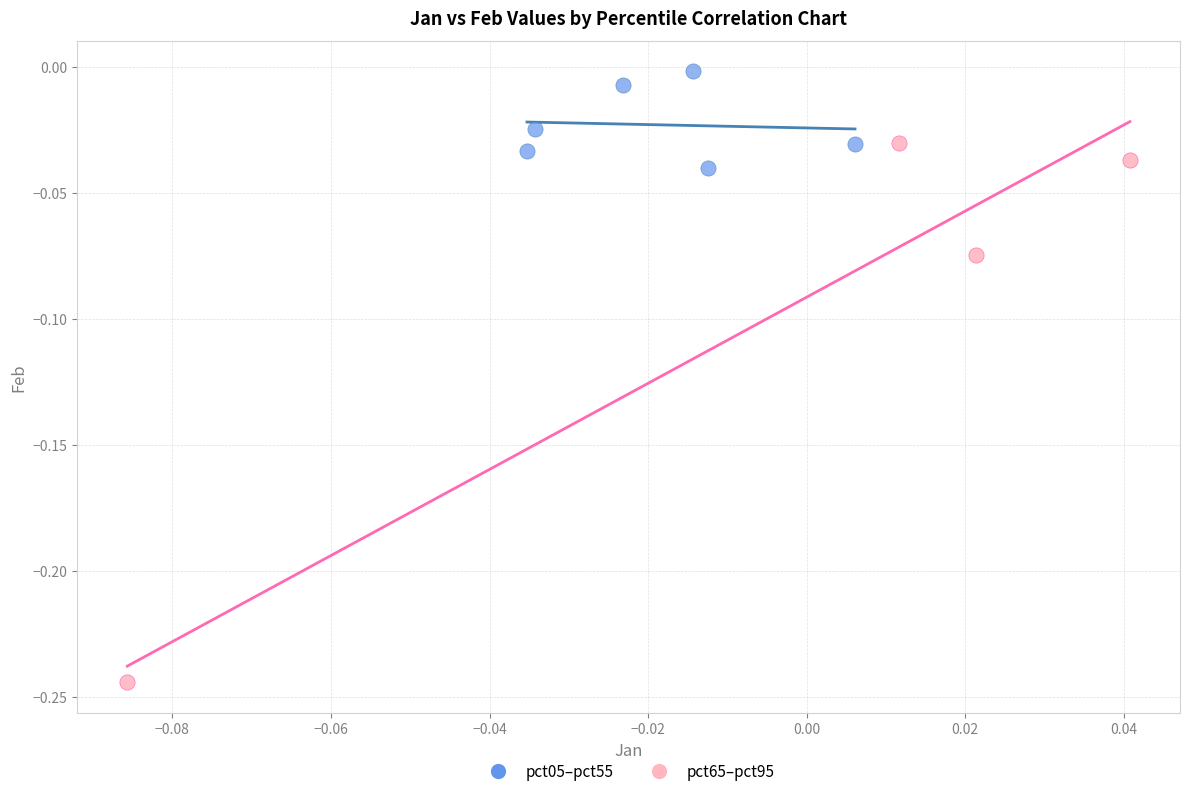

Which series contains the lowest Y value?

pct65–pct95